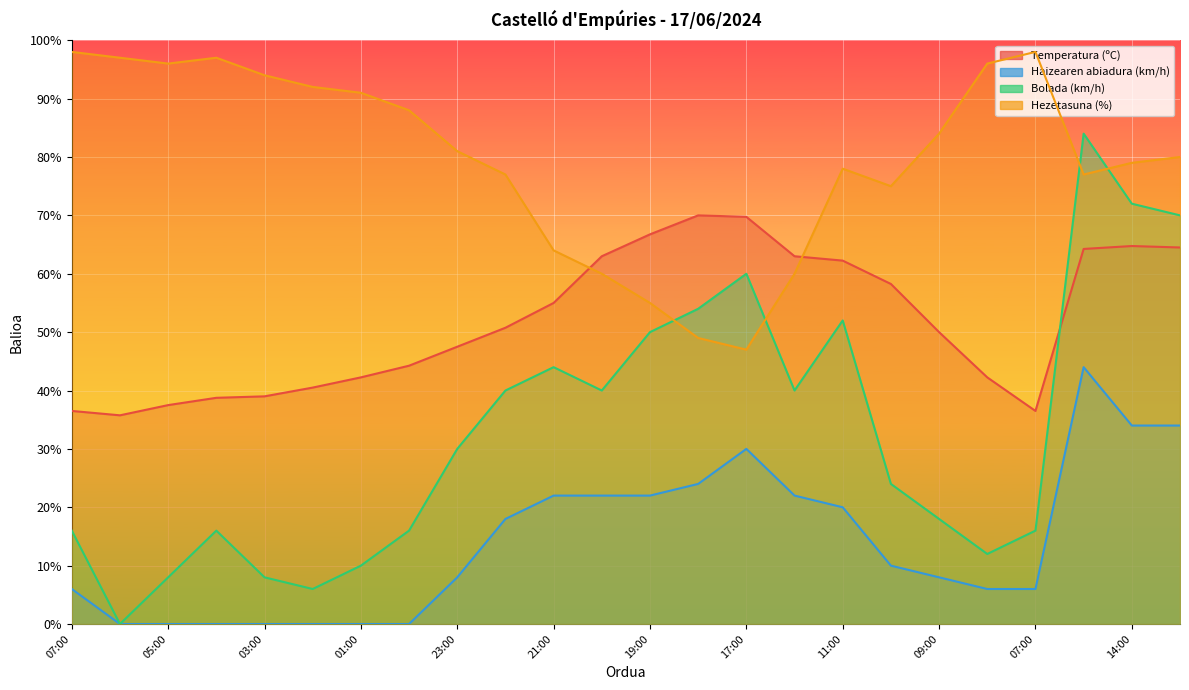

True or false: Hezetasuna (%) has more than 0 points higher than both neighbors.

True